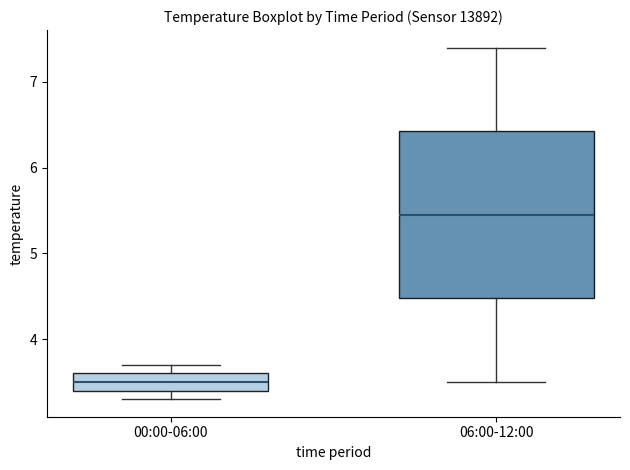

Reading left to right, read every box against the y-axis: the position of its median line, the range the box covers, and the ends of its whiskers. The values are not printed on the chart, so give them approximately, as read against the axis.

00:00-06:00: median 3.5, box 3.4 to 3.6, whiskers 3.3 to 3.7
06:00-12:00: median 5.5, box 4.5 to 6.4, whiskers 3.5 to 7.4